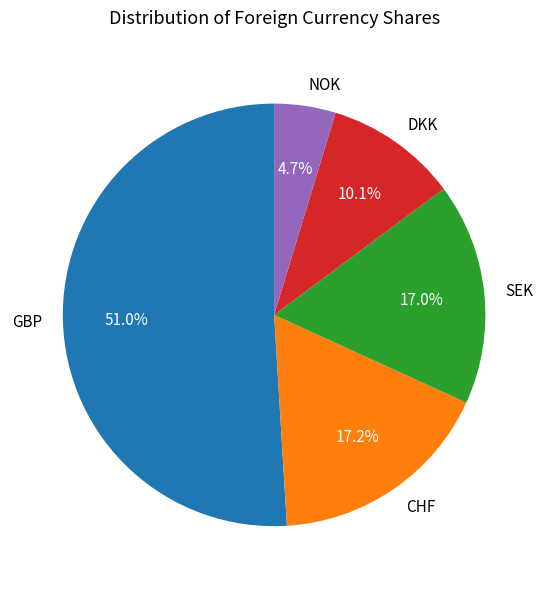

To the nearest percent, what is the average slice percentage?

20%